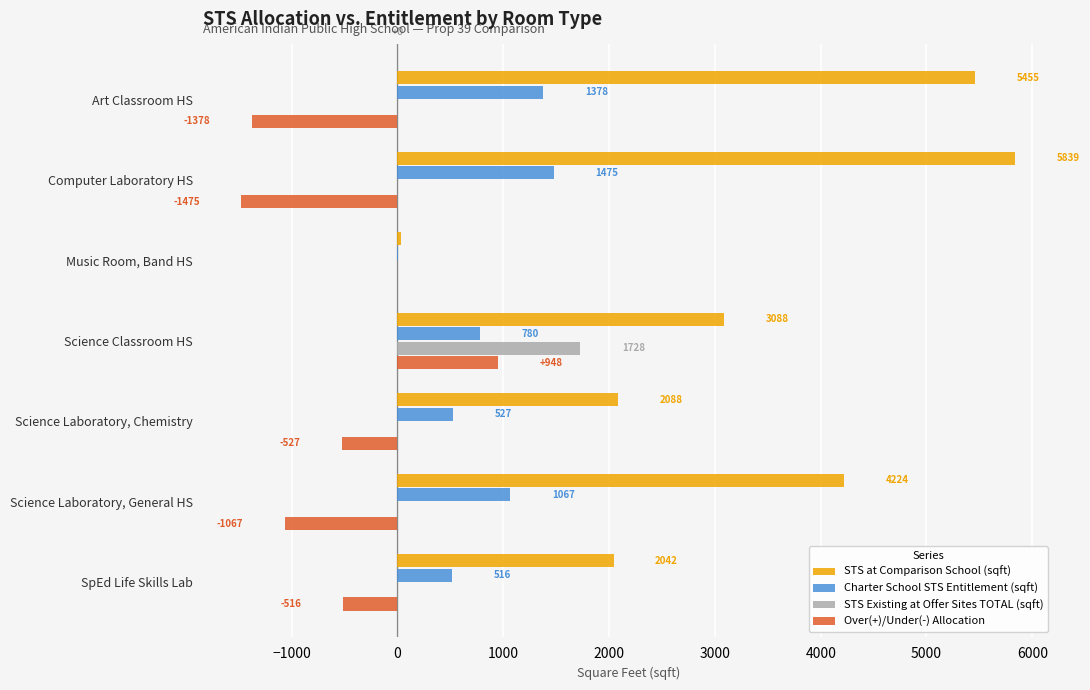

The Over(+)/Under(-) Allocation series shows -851.8 at Art Classroom HS. True or false?

False